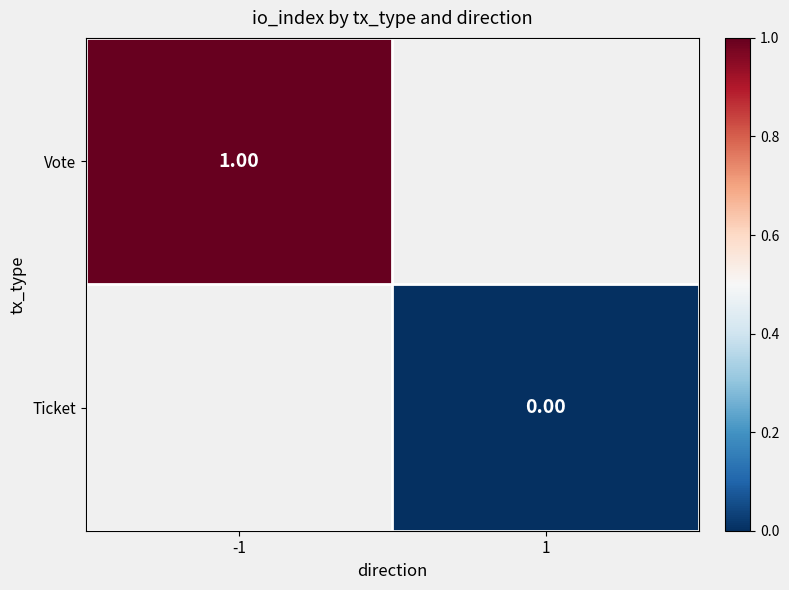

The value of Vote at -1 is 1.6. True or false?

False